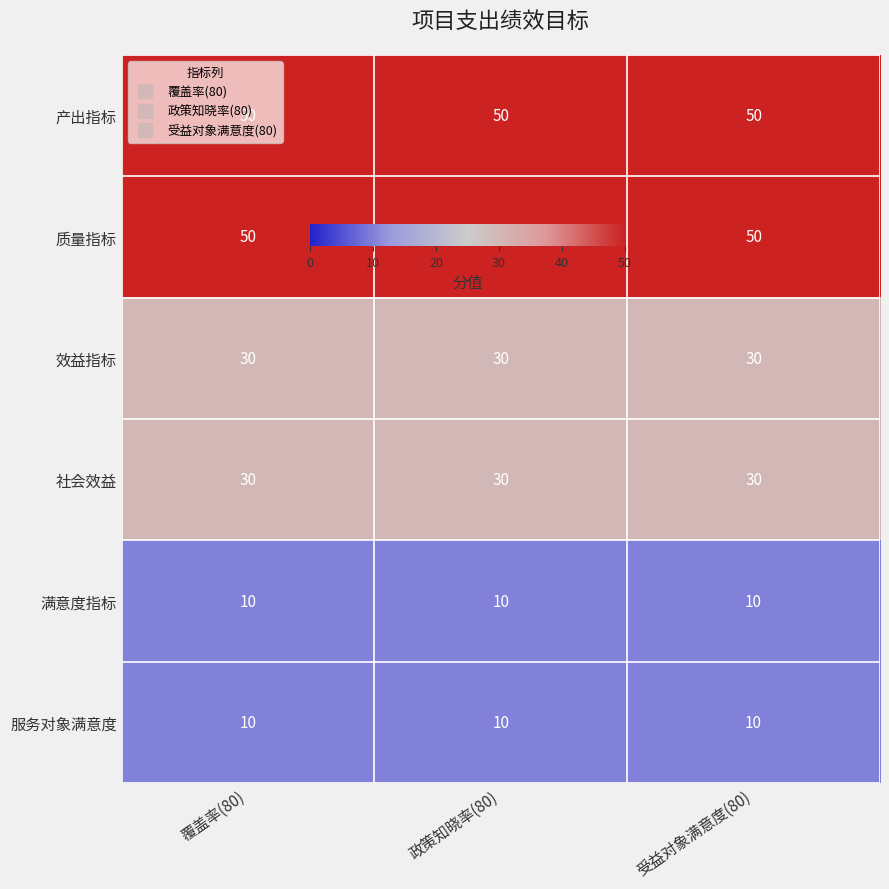

What is the minimum value shown in the chart?

10